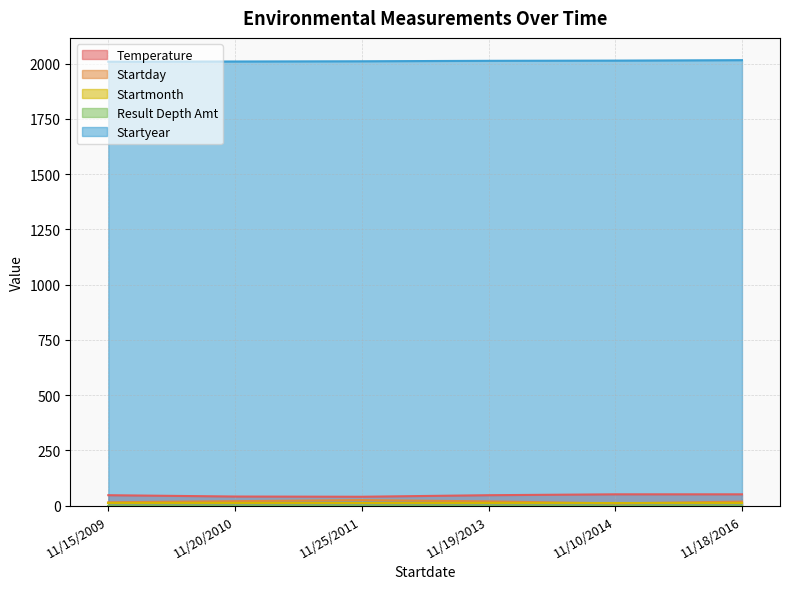

Which has a higher value, 11/25/2011 or 11/15/2009?

11/15/2009